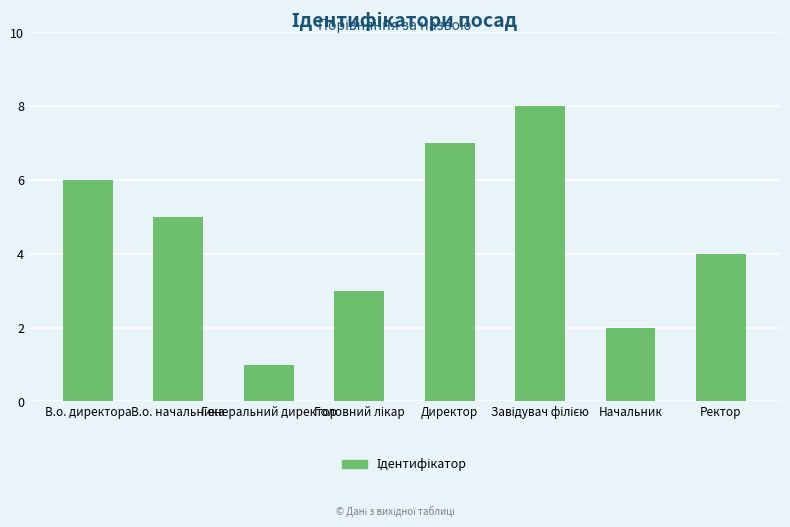

What is the sum of all values?

36